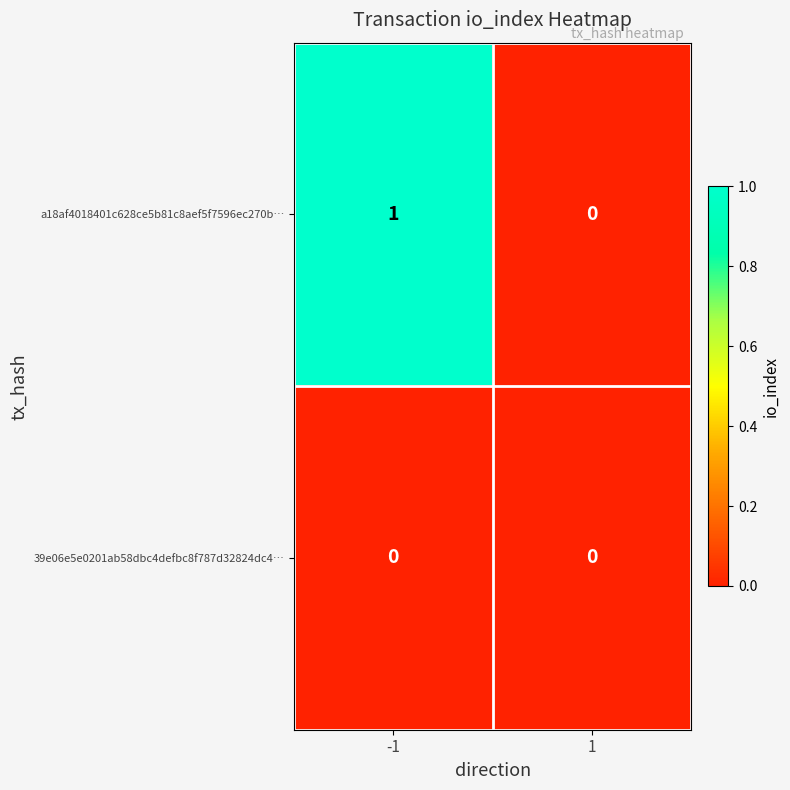

How many categories are shown in the chart?

2